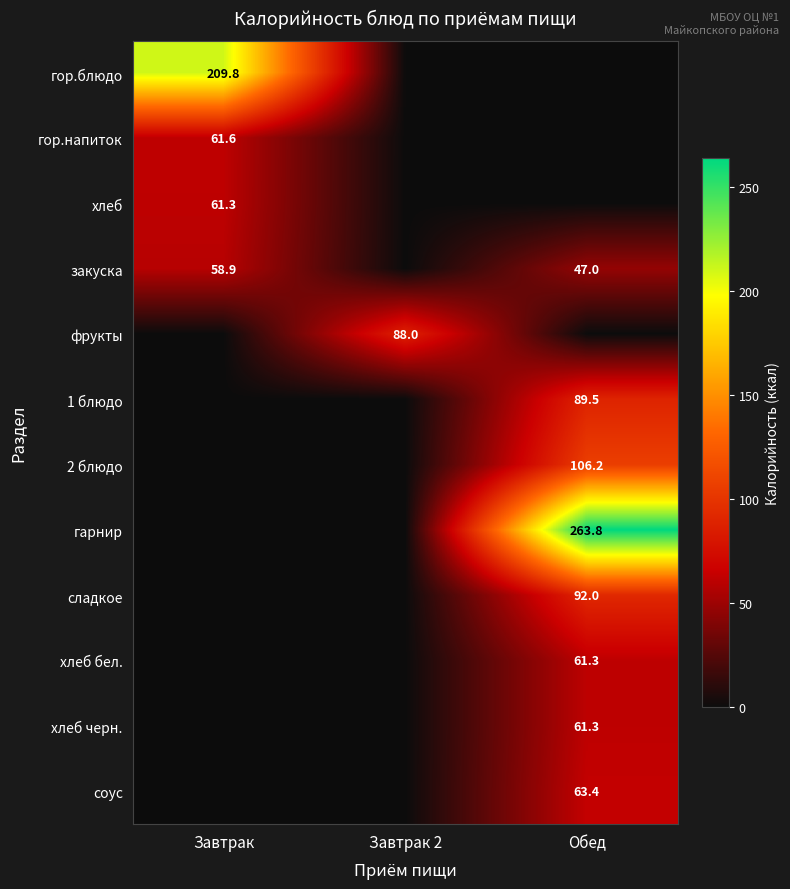

True or false: сладкое has a value of 92.0 at Обед.

True